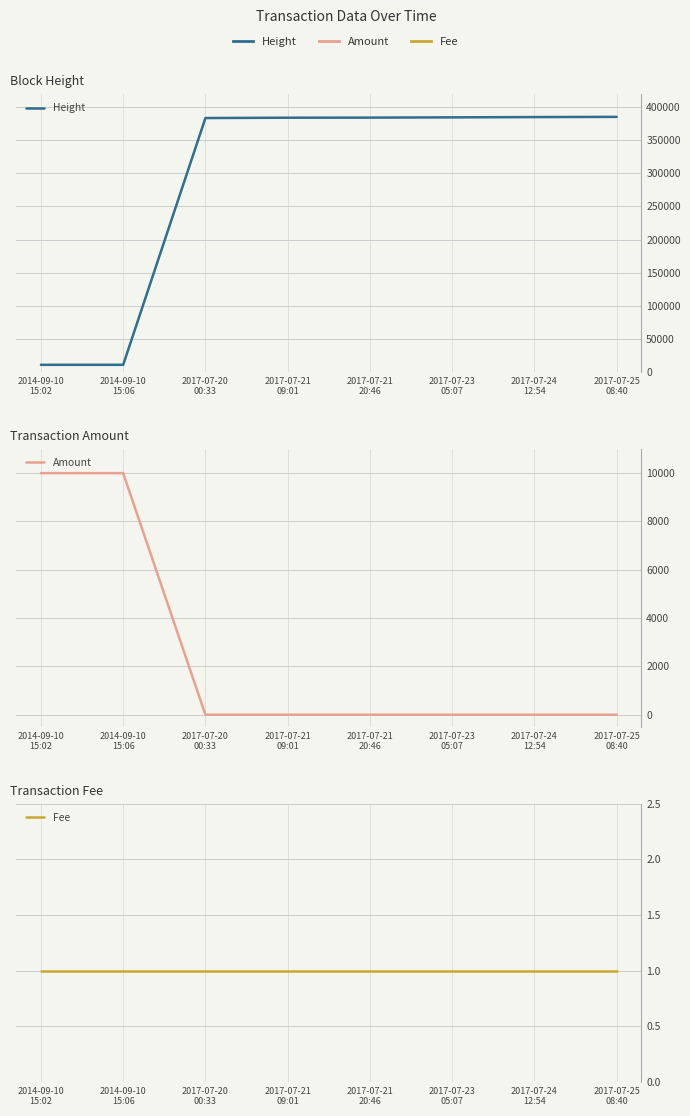

What is the total value across all series at 2014-09-10
15:06?

20764